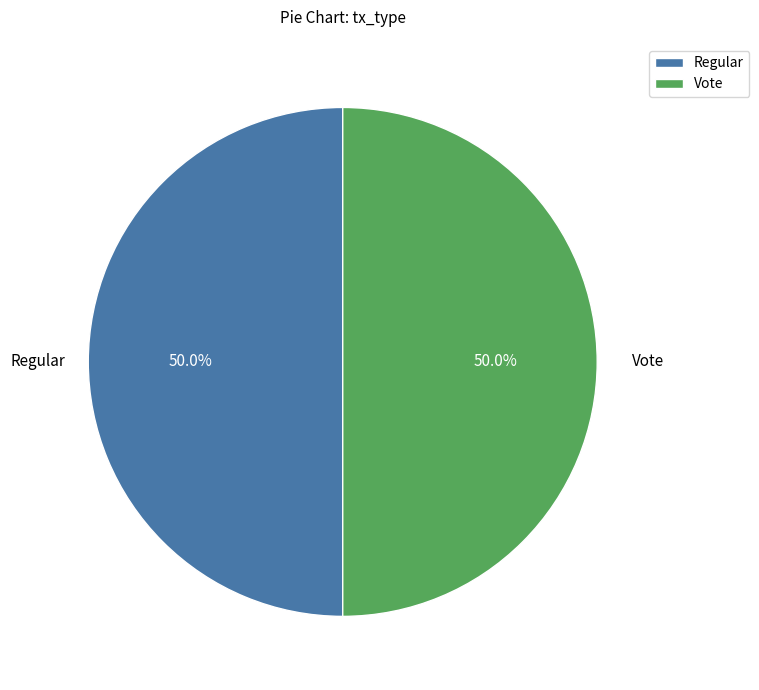

What percentage is NOT represented by Regular?

50.0%